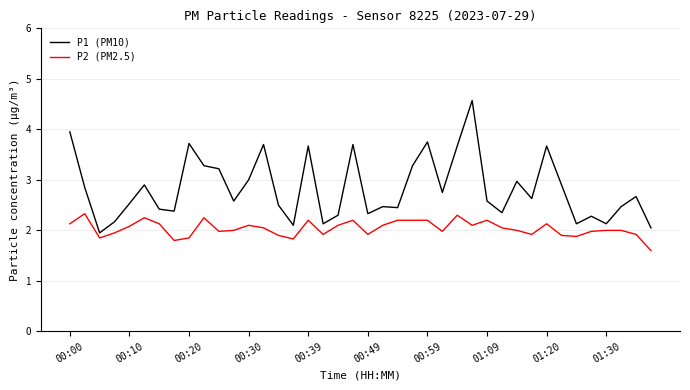

Rank the series by their maximum value, from lowest to highest.

P2 (PM2.5), P1 (PM10)